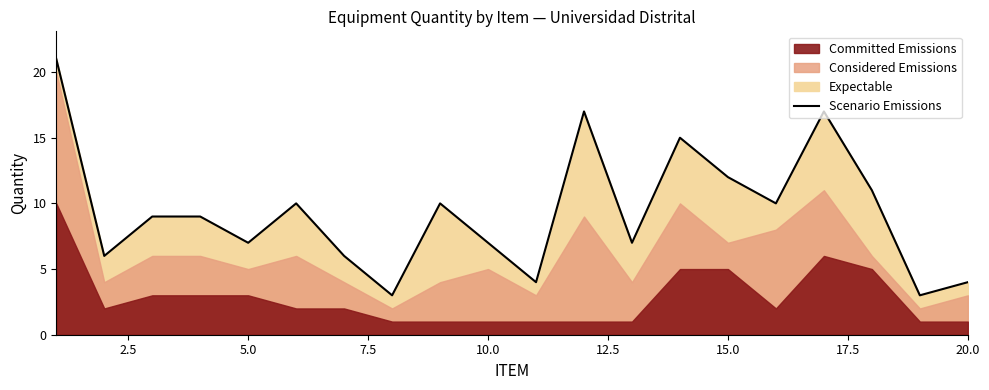

What is the lowest value of the Scenario Emissions series?

3